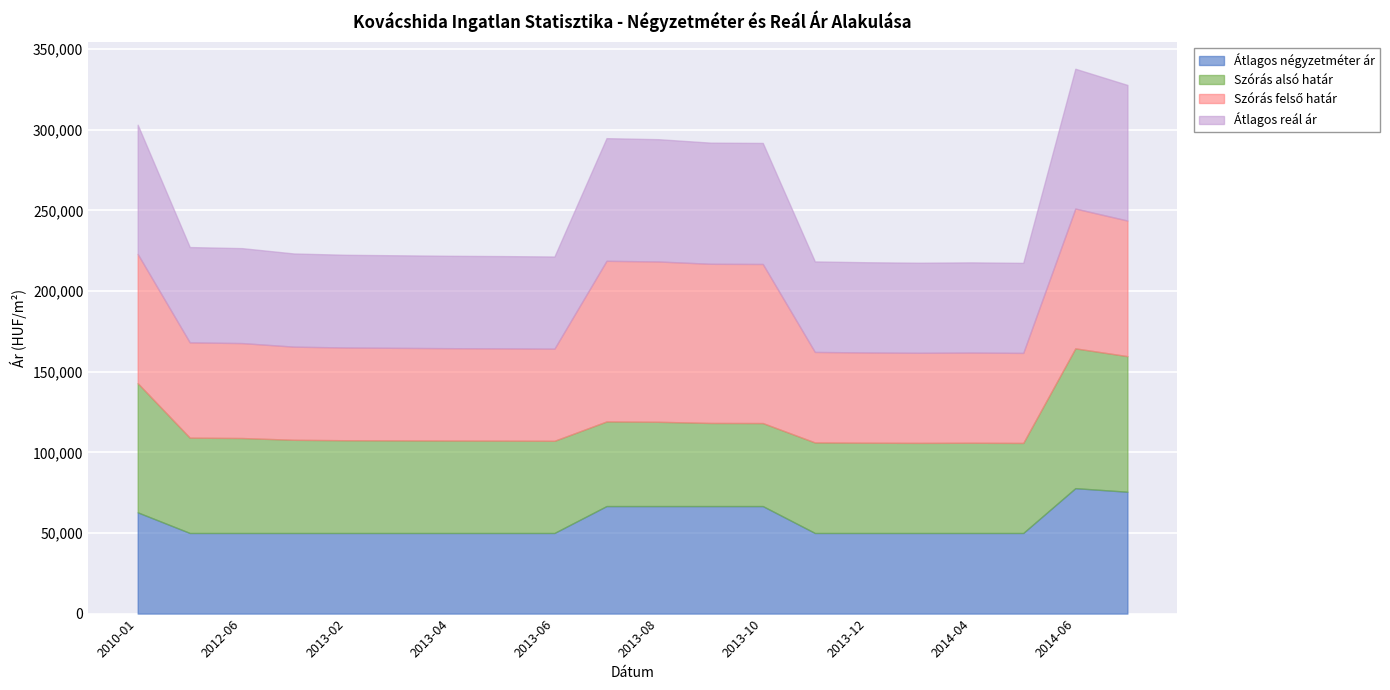

At which label is Átlagos négyzetméter ár closest to 63888?

2010-01